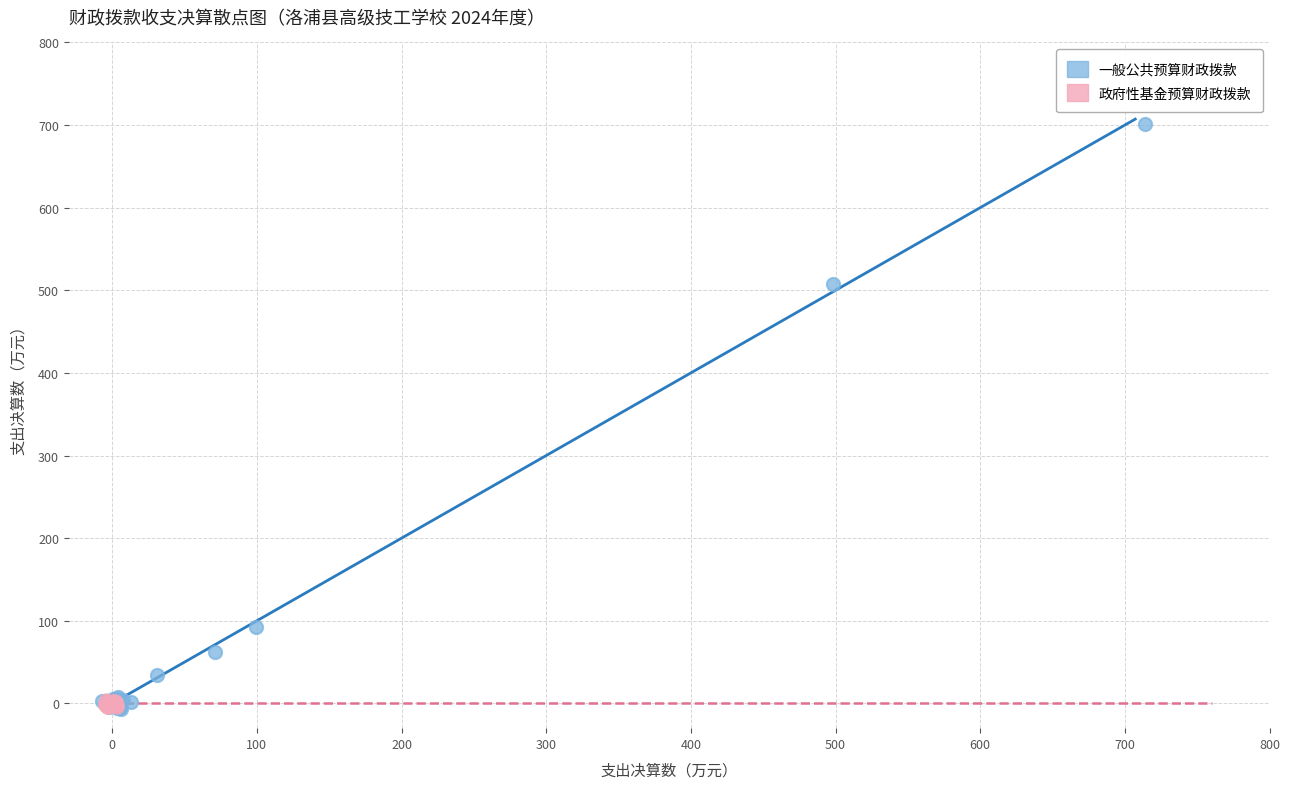

What are all the series names shown in the legend?

一般公共预算财政拨款, 政府性基金预算财政拨款